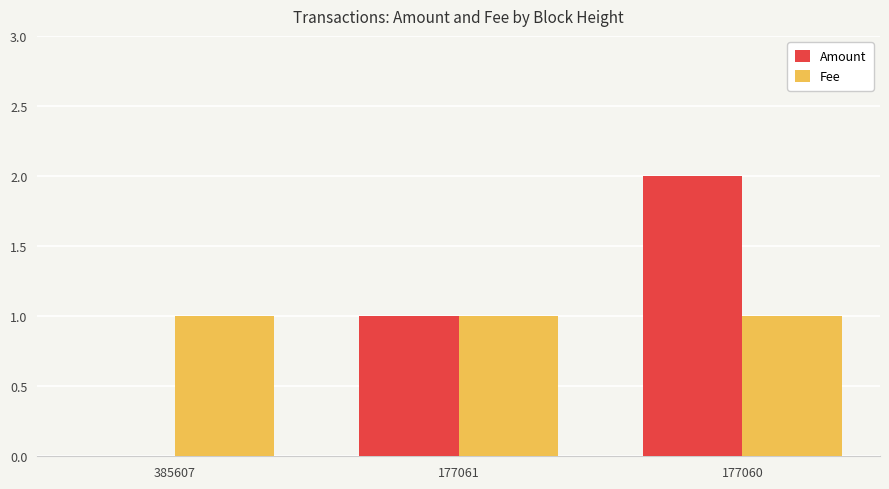

Are the bars grouped side by side (vs. stacked)?

Yes